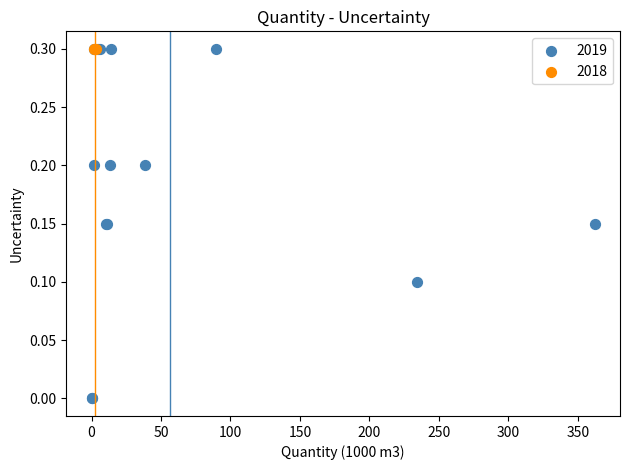

What are all the series names shown in the legend?

2019, 2018